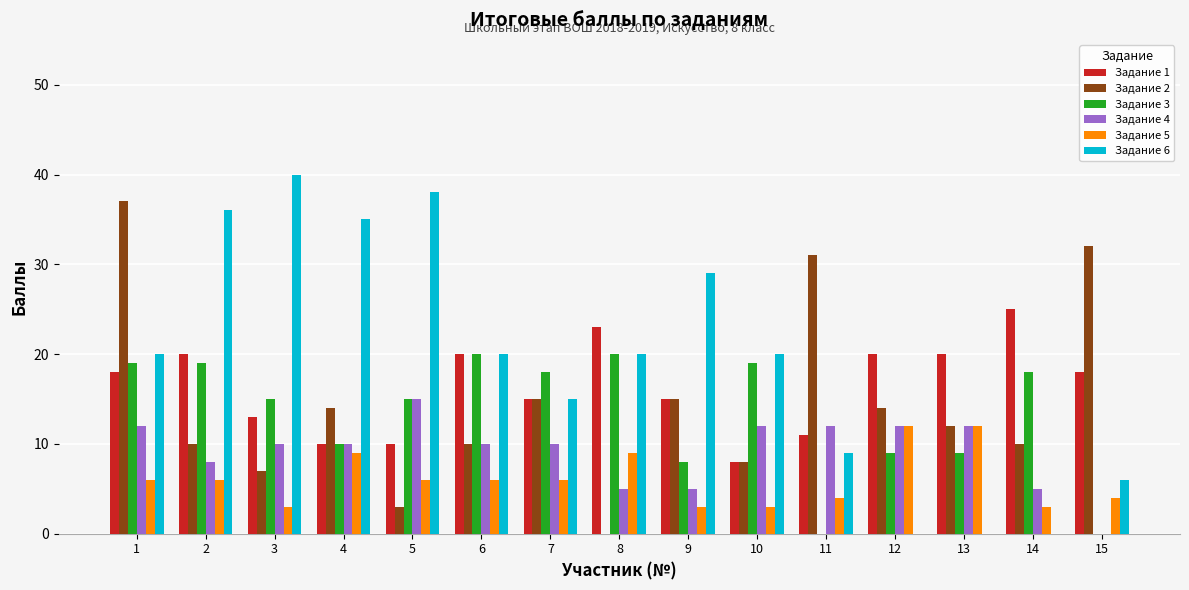

Reading right to left, transcribe all the data shown in this chart.

Задание 1: 18	25	20	20	11	8	15	23	15	20	10	10	13	20	18
Задание 2: 32	10	12	14	31	8	15	0	15	10	3	14	7	10	37
Задание 3: 0	18	9	9	0	19	8	20	18	20	15	10	15	19	19
Задание 4: 0	5	12	12	12	12	5	5	10	10	15	10	10	8	12
Задание 5: 4	3	12	12	4	3	3	9	6	6	6	9	3	6	6
Задание 6: 6	0	0	0	9	20	29	20	15	20	38	35	40	36	20